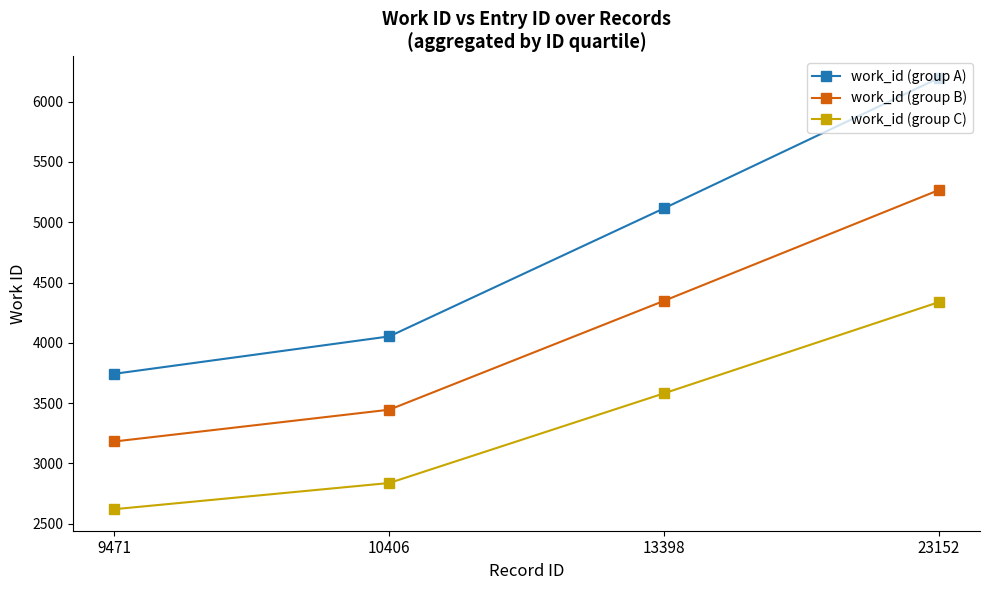

True or false: work_id (group C) and work_id (group B) cross at least once.

False